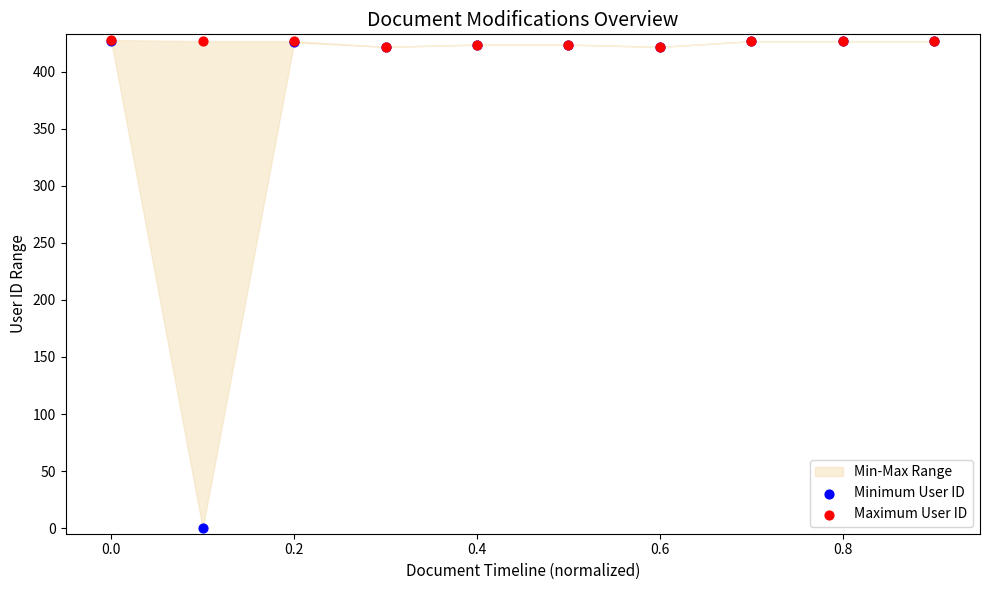

Which series reaches the minimum Y coordinate?

Minimum User ID